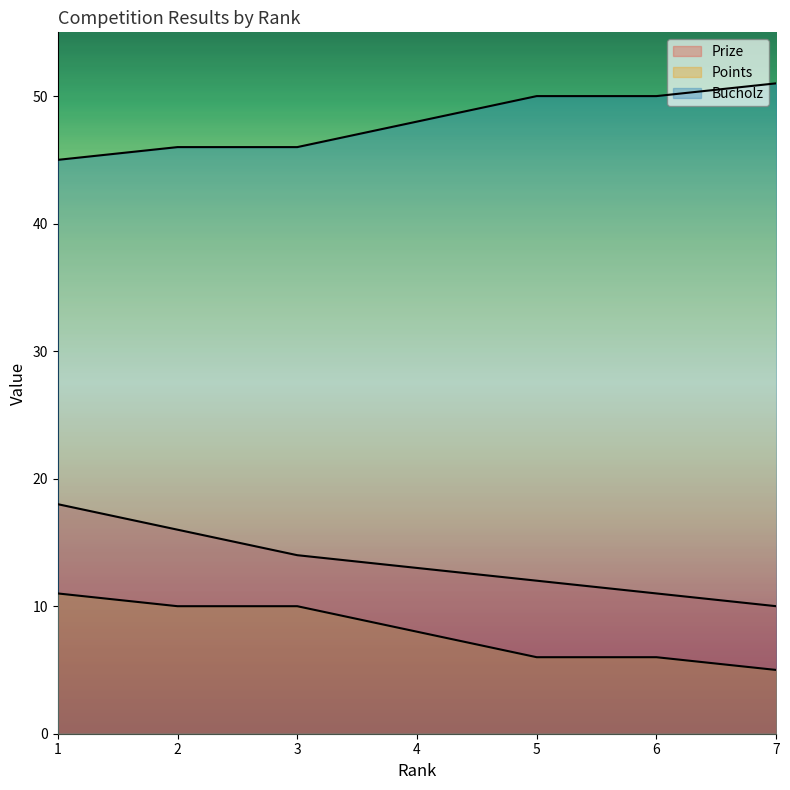

What are all the series names shown in the legend?

Prize, Points, Bucholz